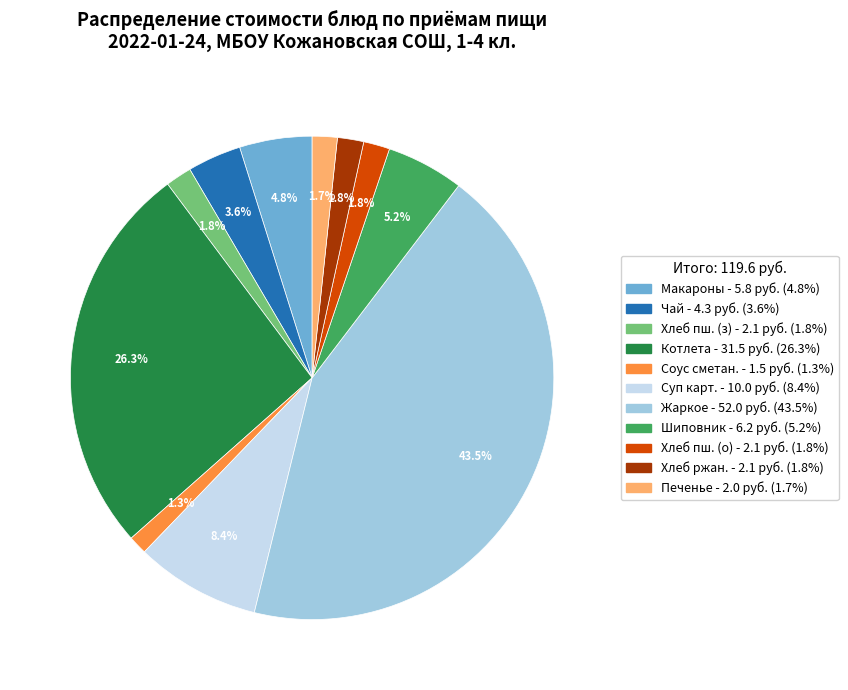

Is there a majority slice in this chart?

No